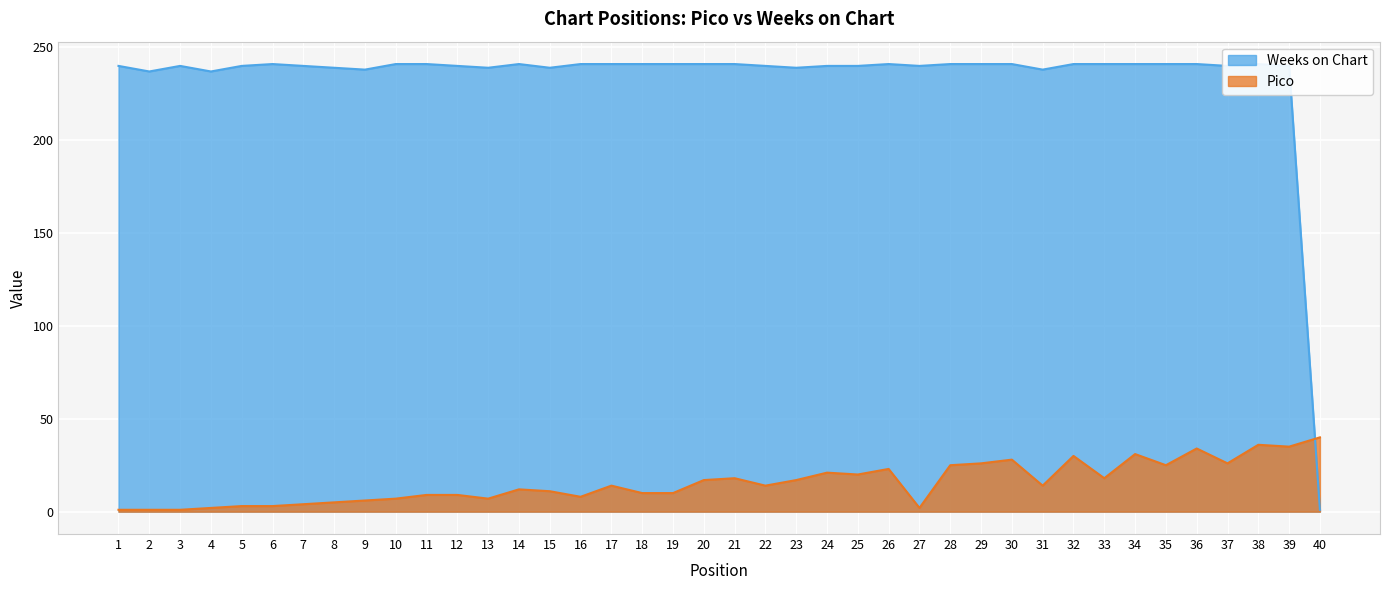

What is the average value of the Pico series?

16